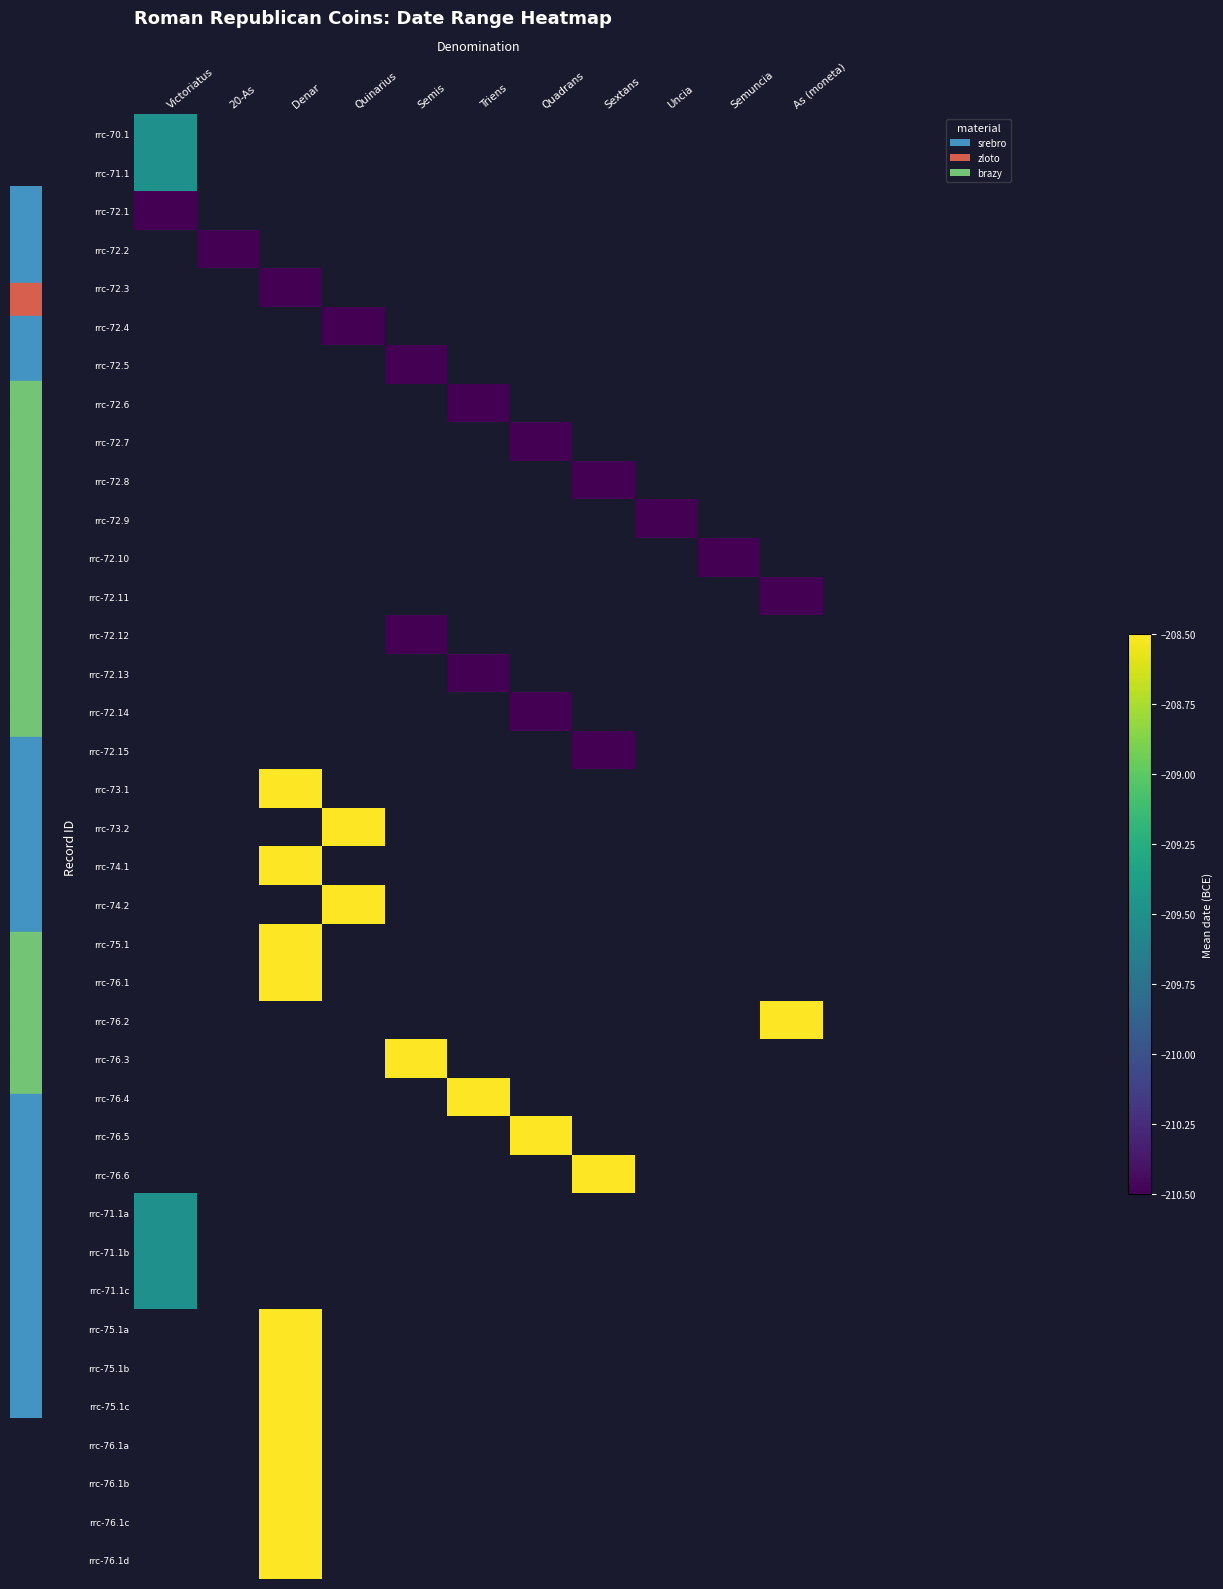

How many series are shown in this chart?

38